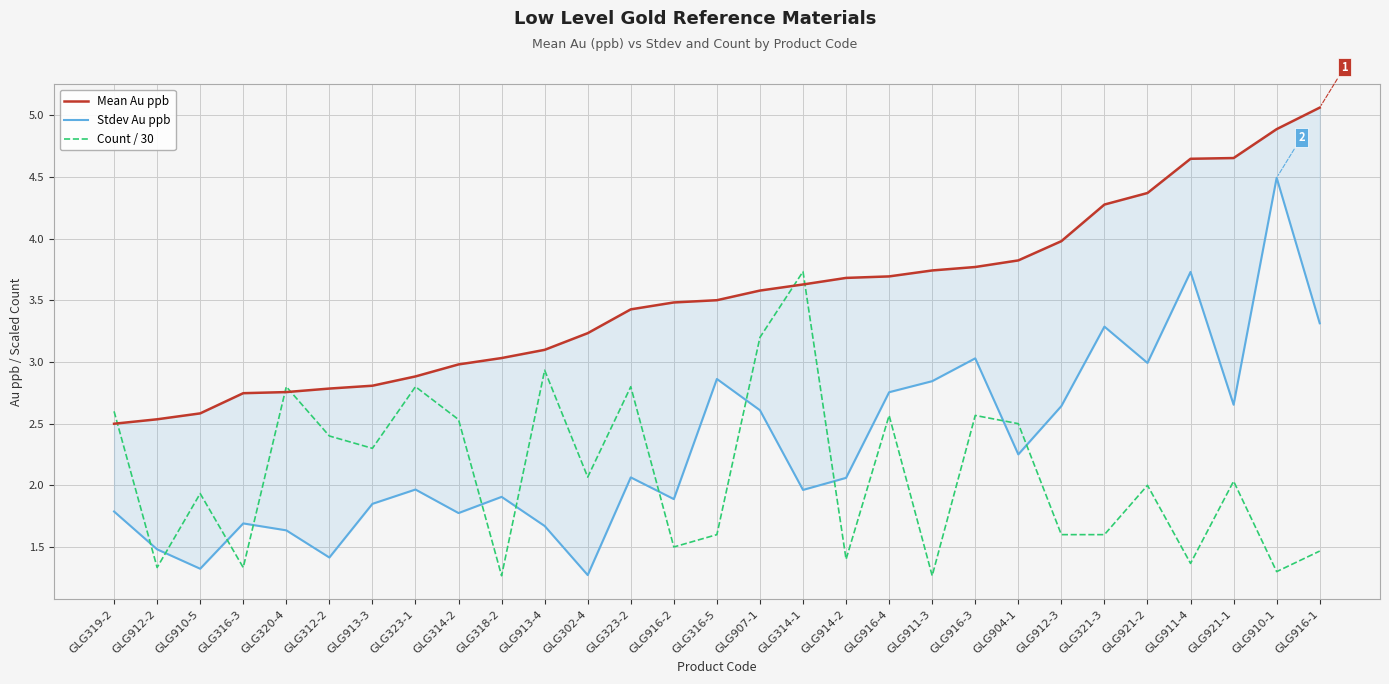

Is it true that Count / 30 equals 0.8 at GLG914-2?

False